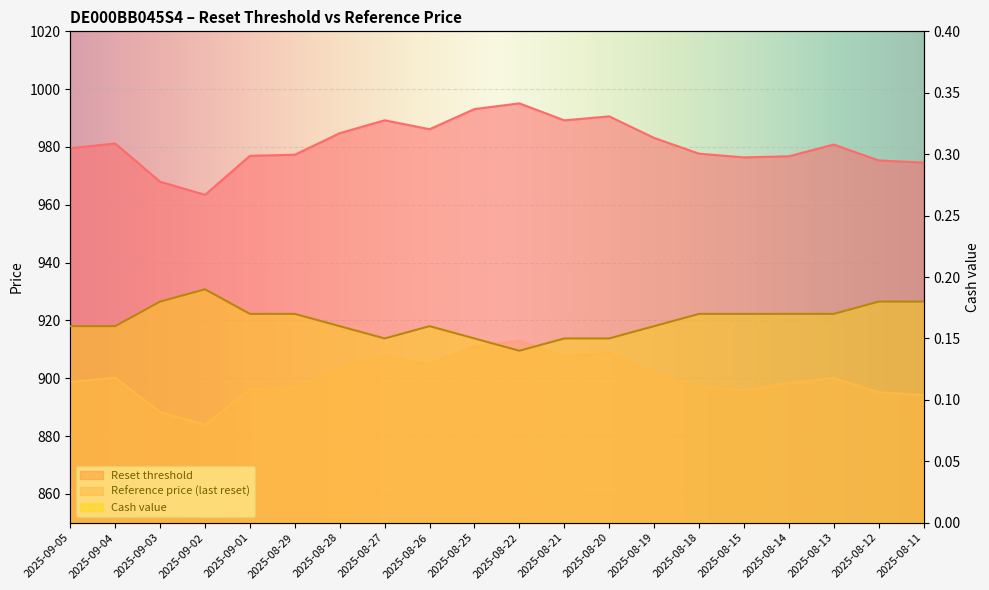

What position from the right is 2025-09-04?

19